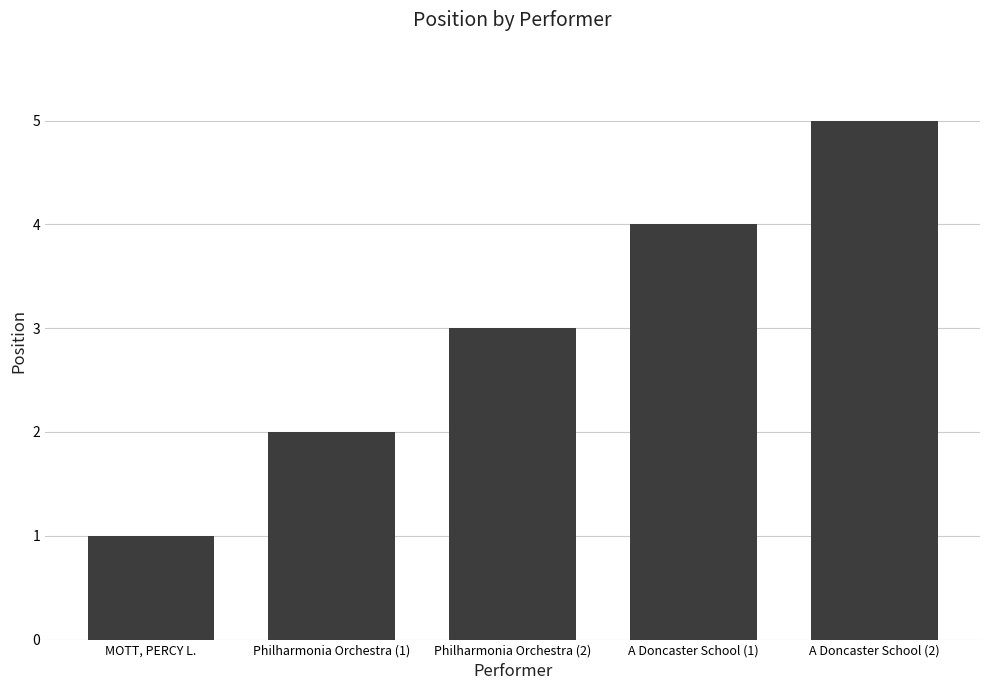

Reading left to right, transcribe all the data shown in this chart.

1	2	3	4	5